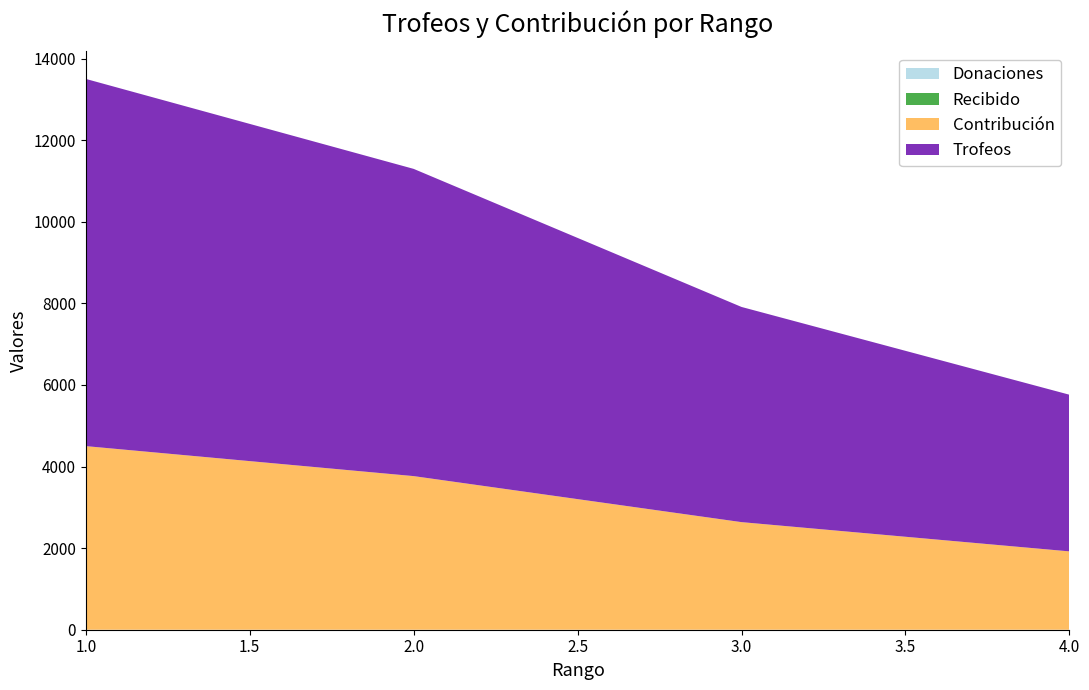

Reading left to right, list all the values displayed in this chart.

Trofeos: 1=9000	2=7530	3=5274	4=3840
Contribución: 1=4500	2=3765	3=2637	4=1920
Donaciones: 1=0	2=0	3=0	4=0
Recibido: 1=0	2=0	3=0	4=0